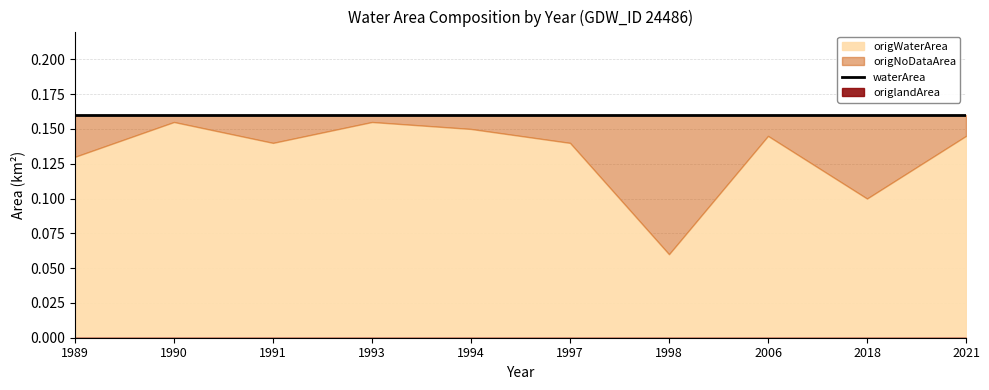

Is the value of origNoDataArea at 2006 greater than the value of origlandArea at 2021?

Yes